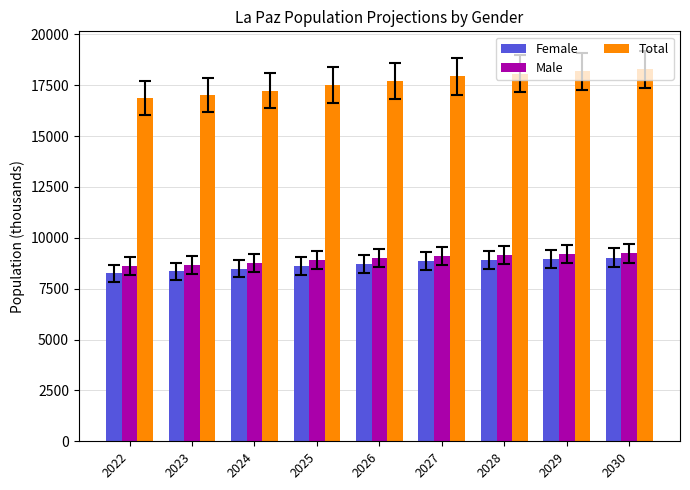

What is the average value of the Male series?

8956.7